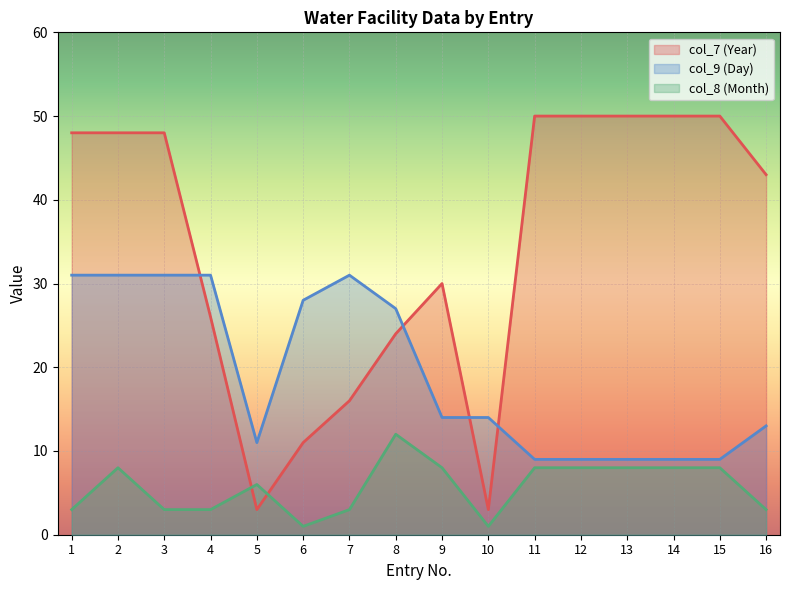

At which category is the sum across all series the highest?

2